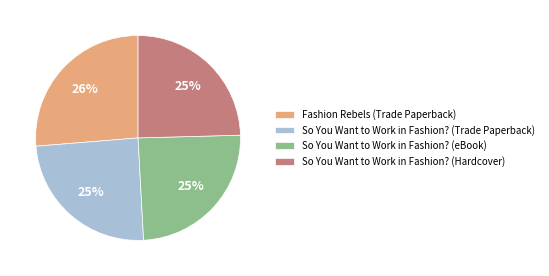

True or false: So You Want to Work in Fashion? (eBook) accounts for 17% of the total.

False